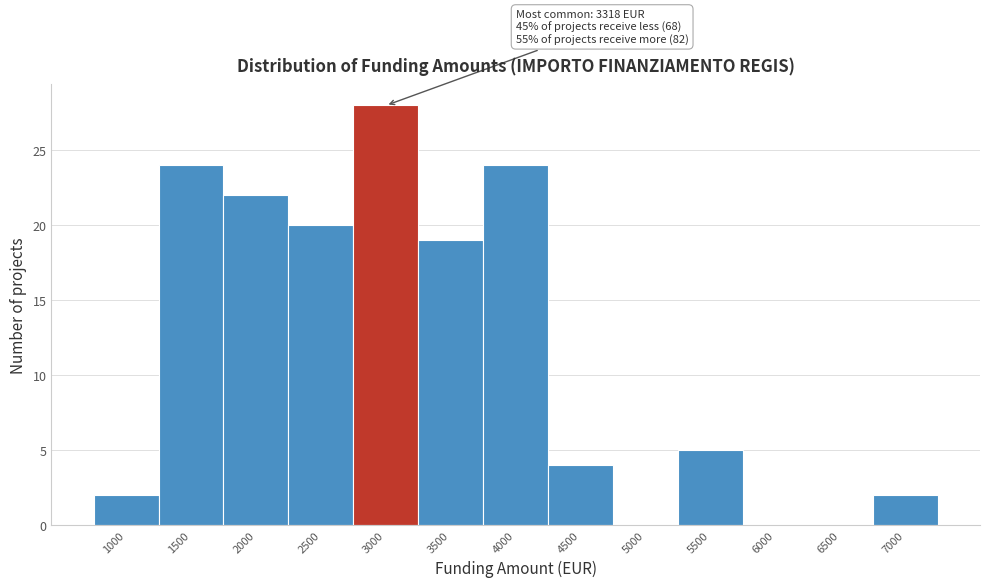

Reading left to right, transcribe all the data shown in this chart.

1000=2	1500=24	2000=22	2500=20	3000=28	3500=19	4000=24	4500=4	5000=0	5500=5	6000=0	6500=0	7000=2